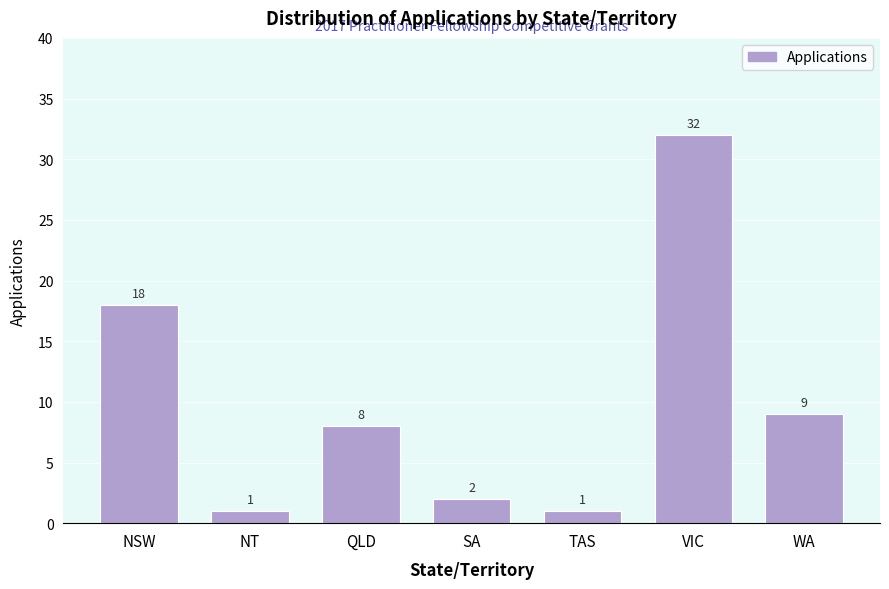

Reading left to right, list all the values displayed in this chart.

18	1	8	2	1	32	9